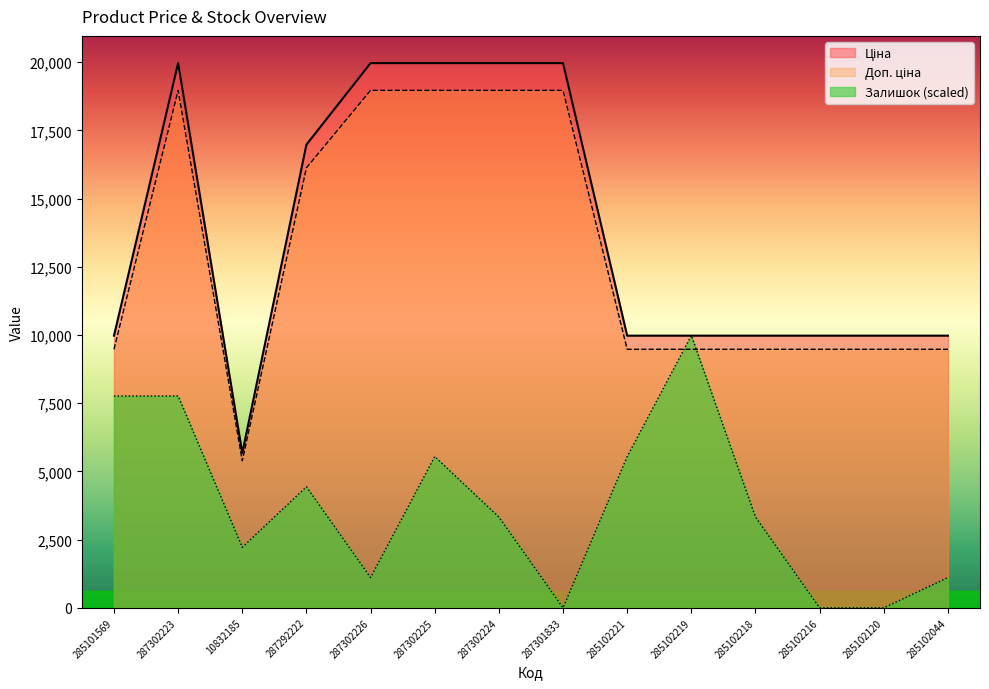

Which series has the largest total across all categories?

Ціна